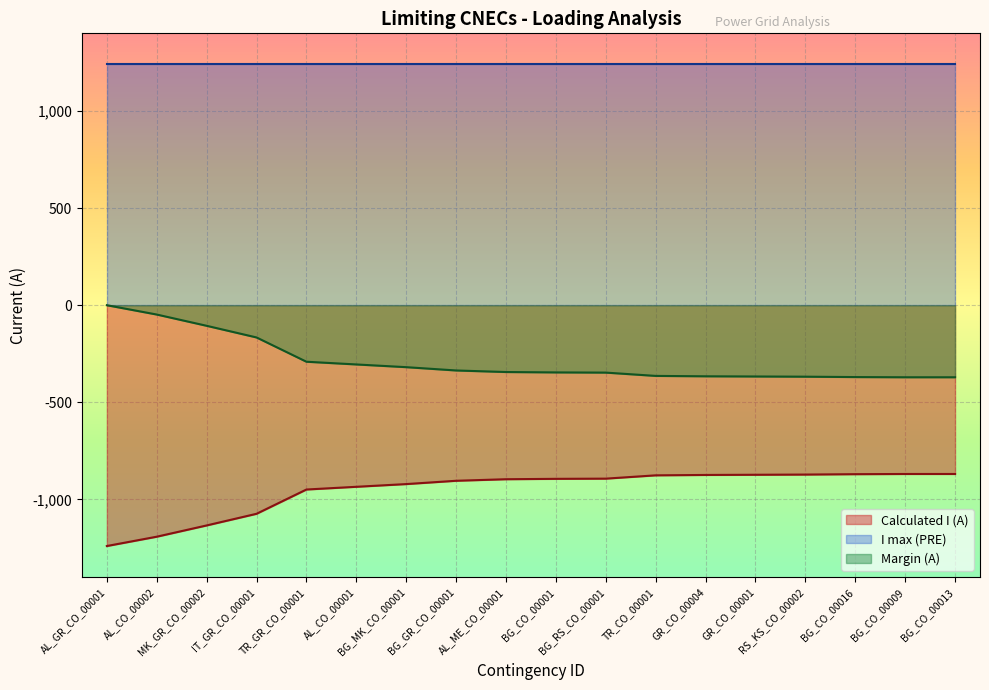

True or false: Calculated I (A) and Margin (A) intersect in this chart.

False